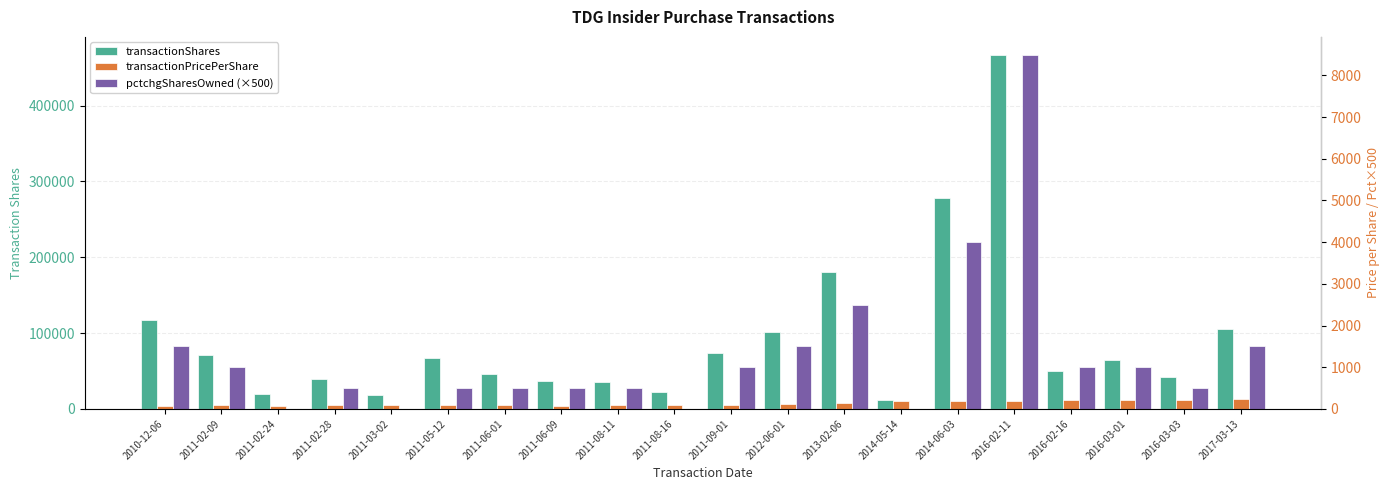

What is the sum of the transactionShares values at 2011-02-28 and 2011-03-02?

58500.0